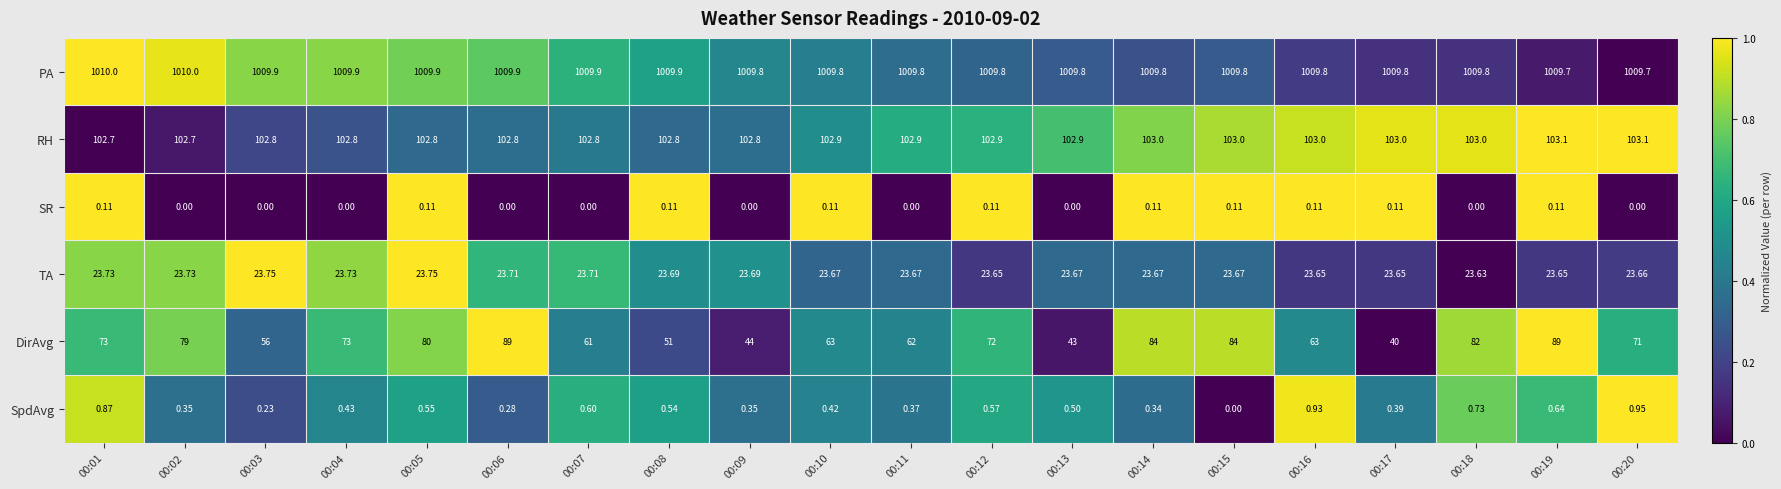

Which series has the largest range (max minus min)?

DirAvg